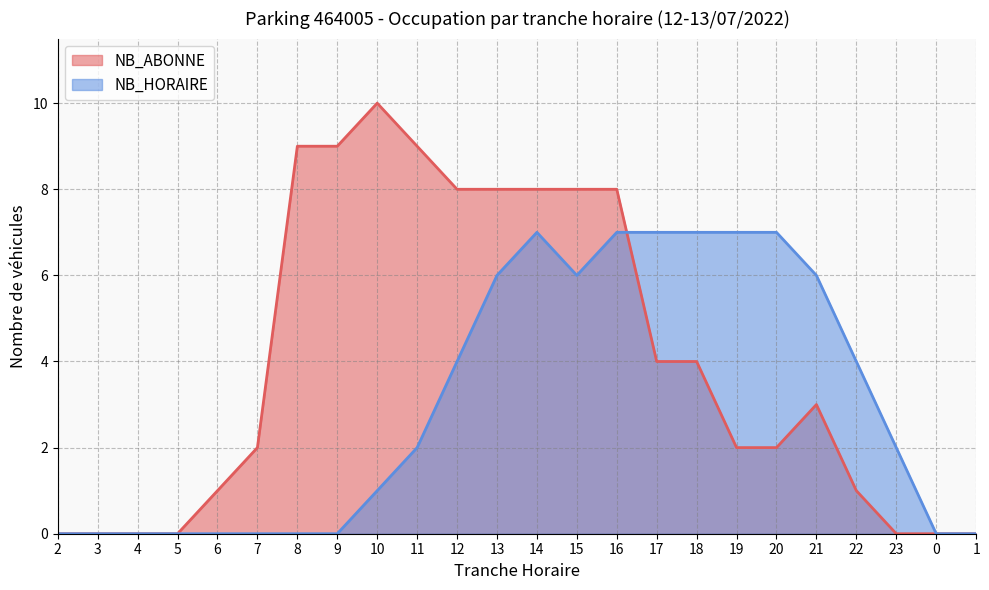

Reading left to right, list all the values displayed in this chart.

NB_ABONNE: 2=0	3=0	4=0	5=0	6=1	7=2	8=9	9=9	10=10	11=9	12=8	13=8	14=8	15=8	16=8	17=4	18=4	19=2	20=2	21=3	22=1	23=0	0=0	1=0
NB_HORAIRE: 2=0	3=0	4=0	5=0	6=0	7=0	8=0	9=0	10=1	11=2	12=4	13=6	14=7	15=6	16=7	17=7	18=7	19=7	20=7	21=6	22=4	23=2	0=0	1=0